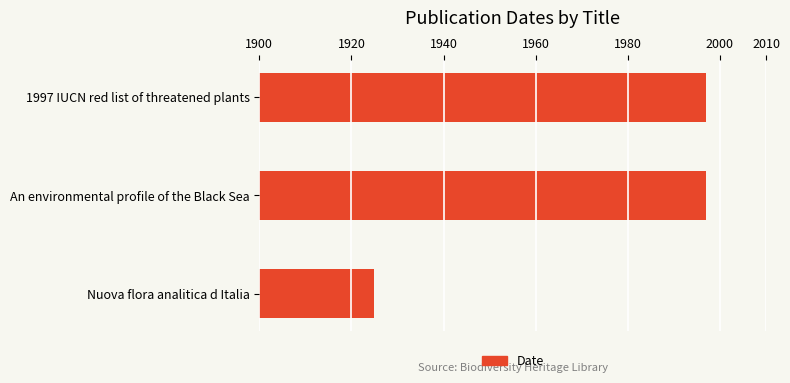

Does the chart contain stacked bars?

No